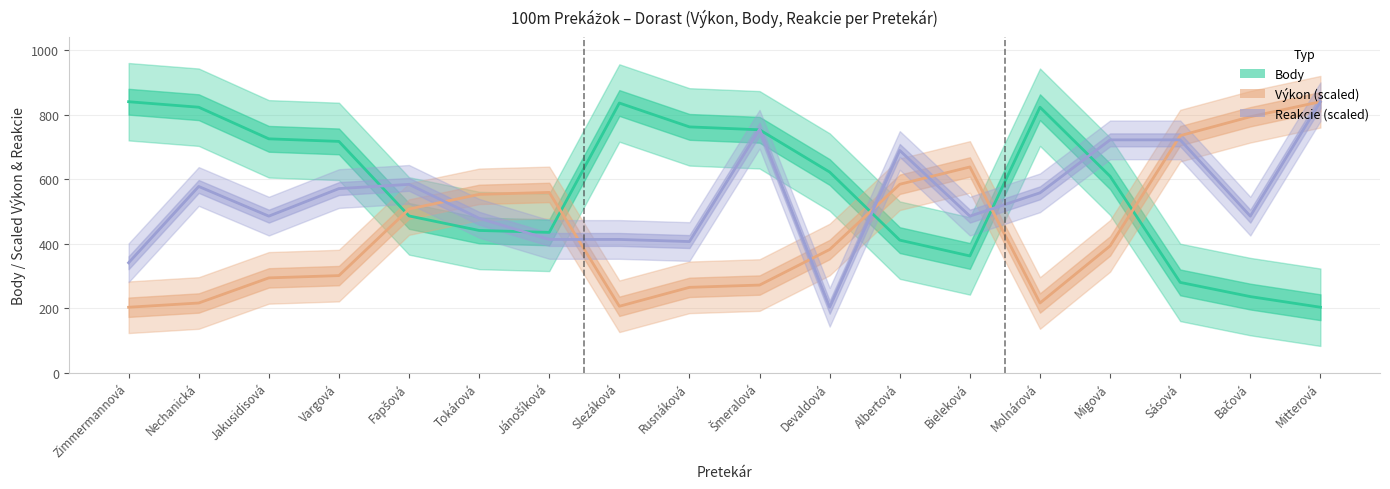

How many lines are shown in the chart?

3